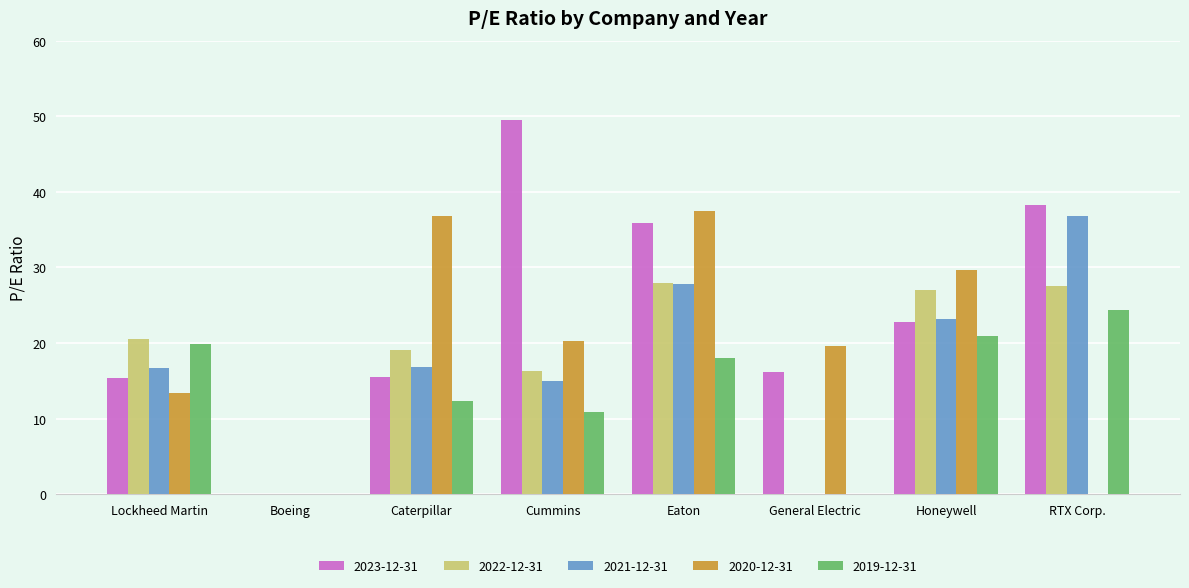

Which series has the largest total across all categories?

2023-12-31